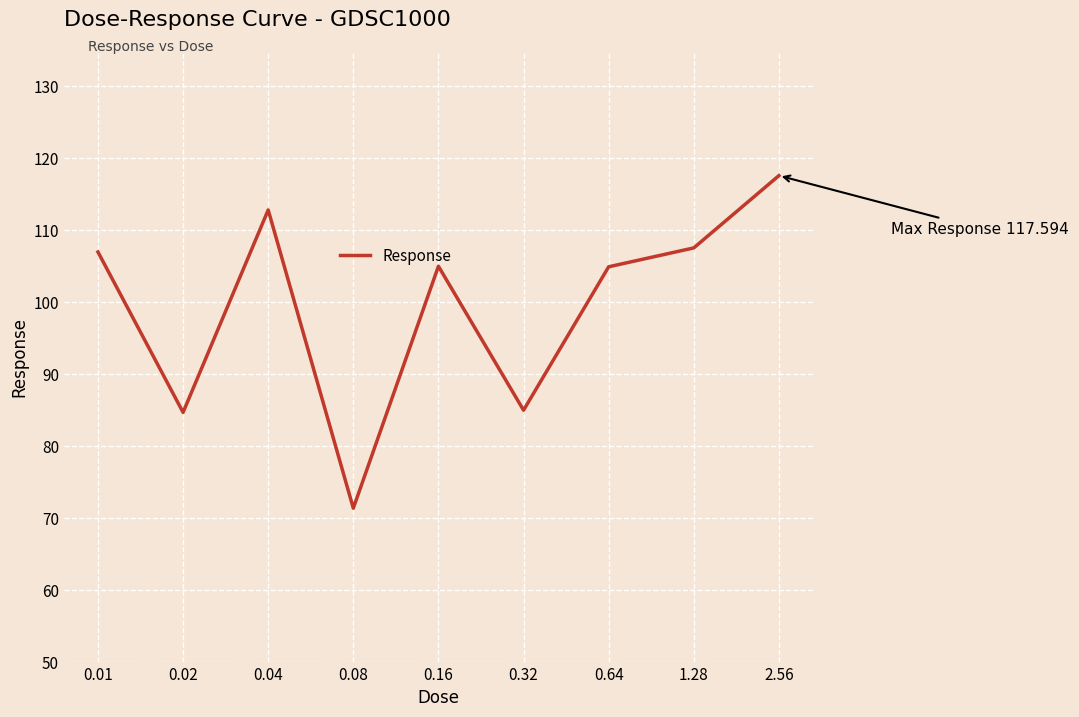

What is the difference between the maximum and minimum values?

46.3